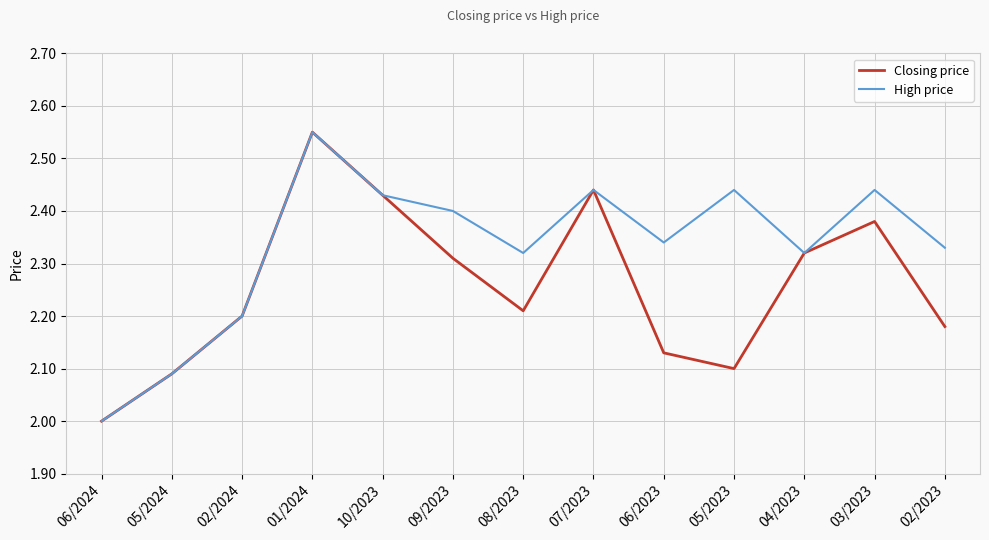

Is the value of Closing price at 08/2023 greater than the value of High price at 05/2024?

Yes